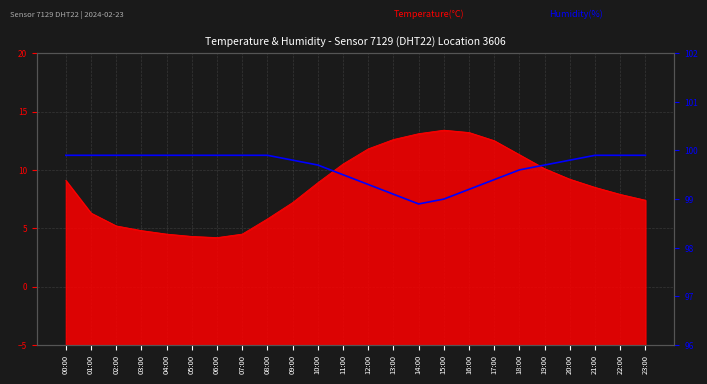

Reading left to right, extract all data points from this chart.

99.9	99.9	99.9	99.9	99.9	99.9	99.9	99.9	99.9	99.8	99.7	99.5	99.3	99.1	98.9	99.0	99.2	99.4	99.6	99.7	99.8	99.9	99.9	99.9